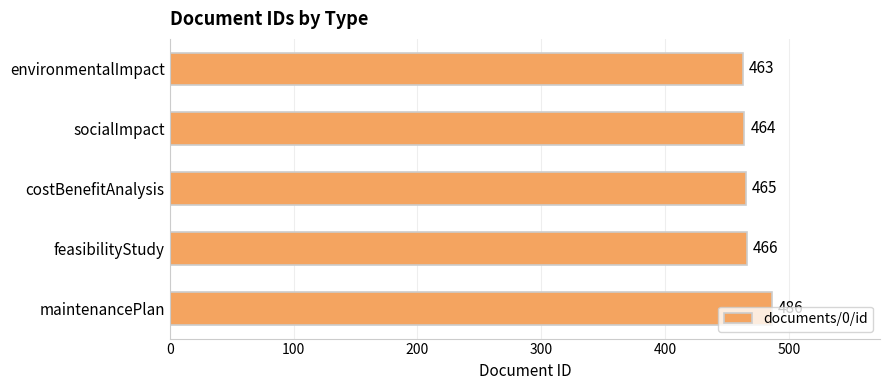

What is the difference between the maximum and minimum values?

23